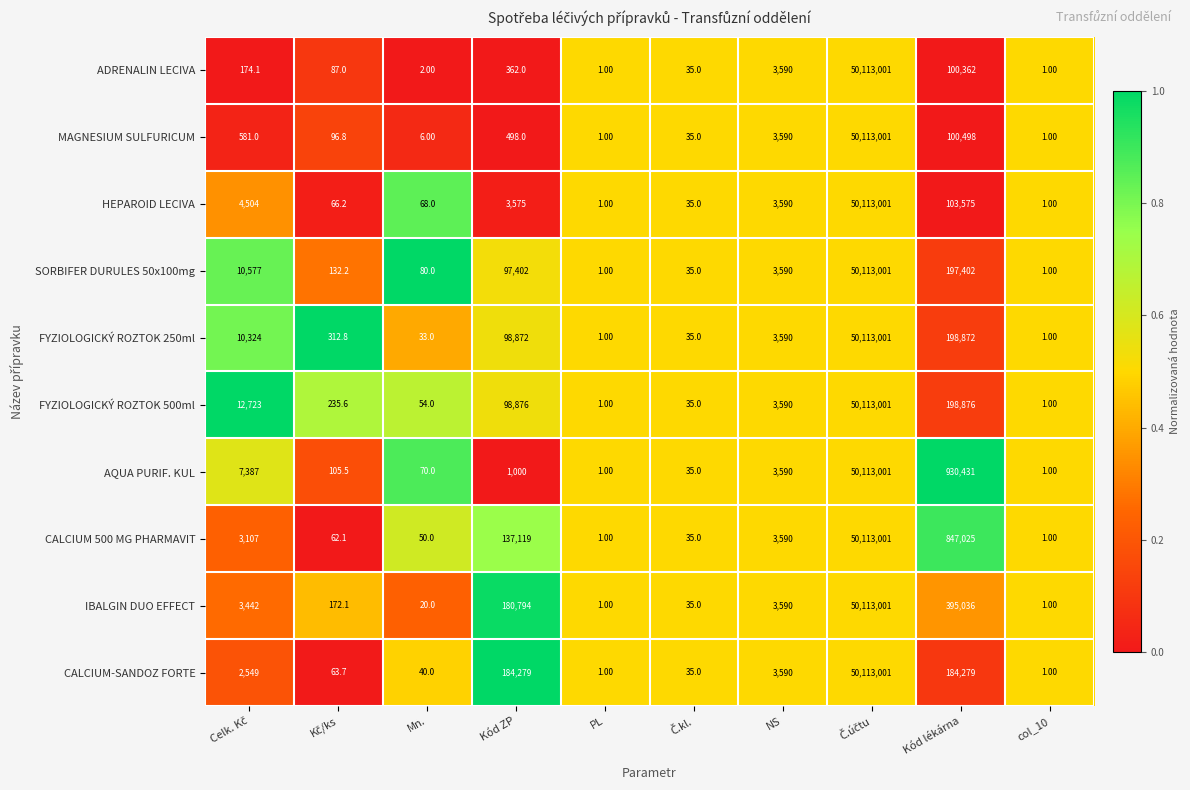

What is the maximum value shown in the chart?

50113001.0